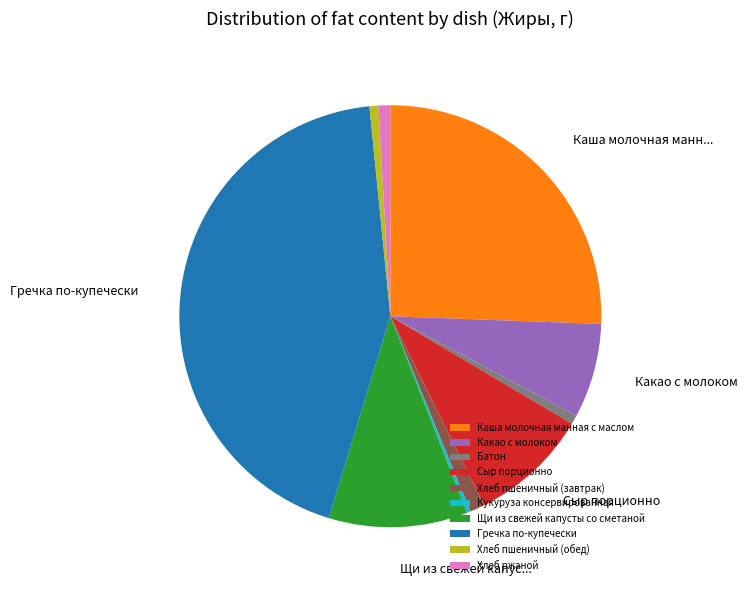

Do Хлеб пшеничный (обед) and Щи из свежей капусты со сметаной together represent more than half of the pie?

No